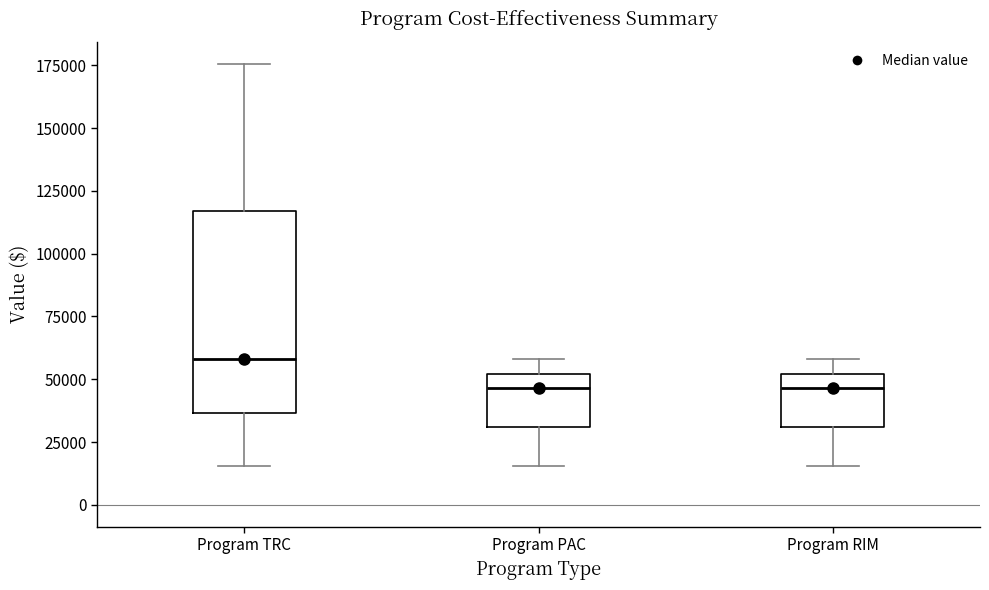

Where does the upper whisker of the box for Program PAC end on the y-axis? The values are not printed on the chart, so give them approximately, as read against the axis.

60000